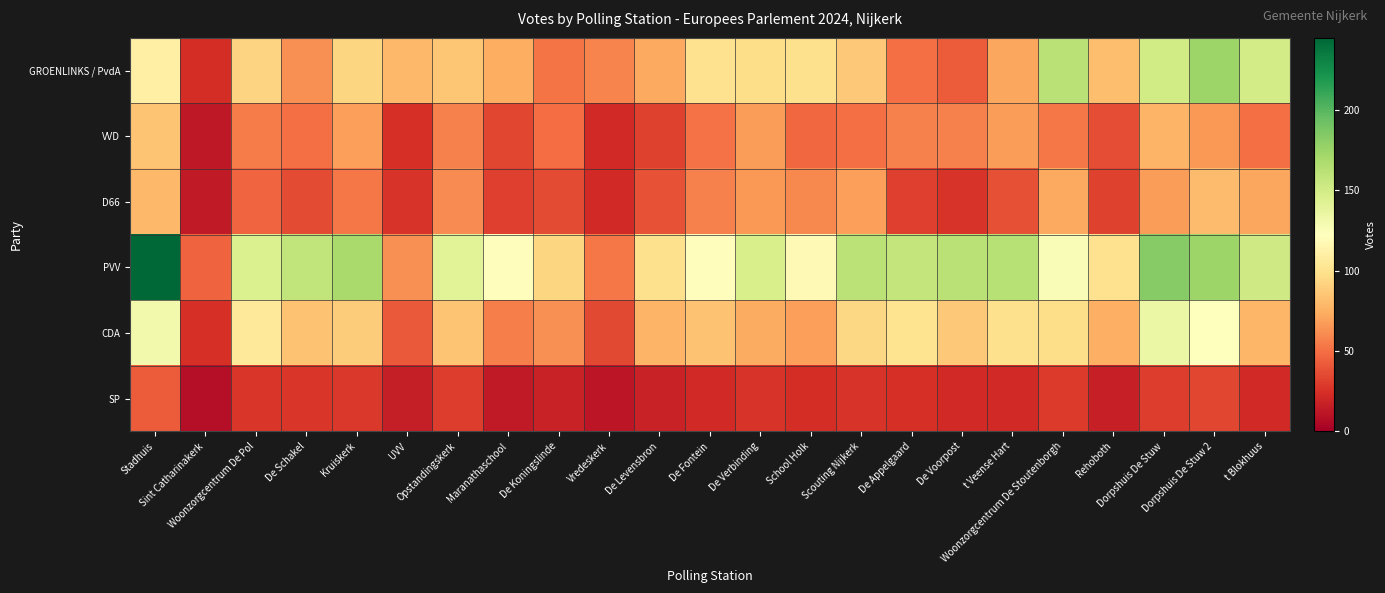

Which series has the largest range (max minus min)?

PVV